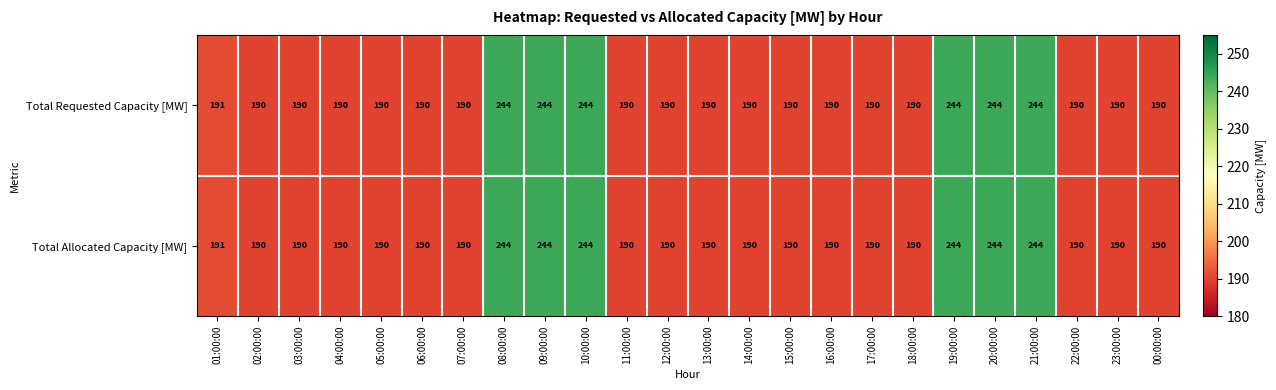

What is the highest value of the Total Requested Capacity [MW] series?

244